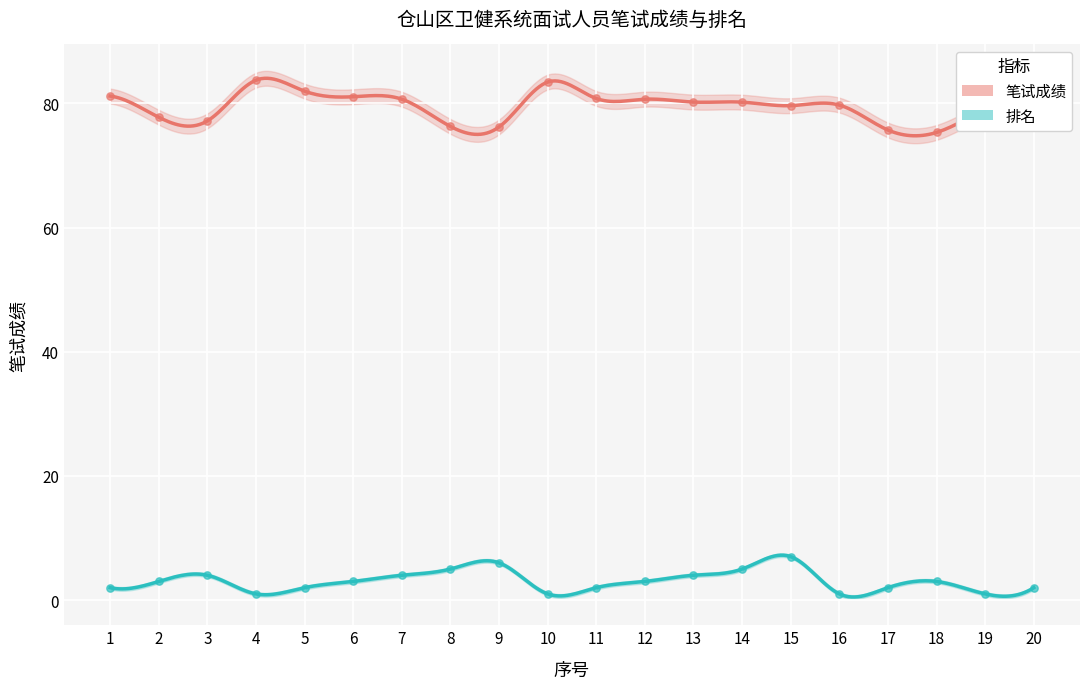

Which series has the largest Y range (max minus min)?

笔试成绩